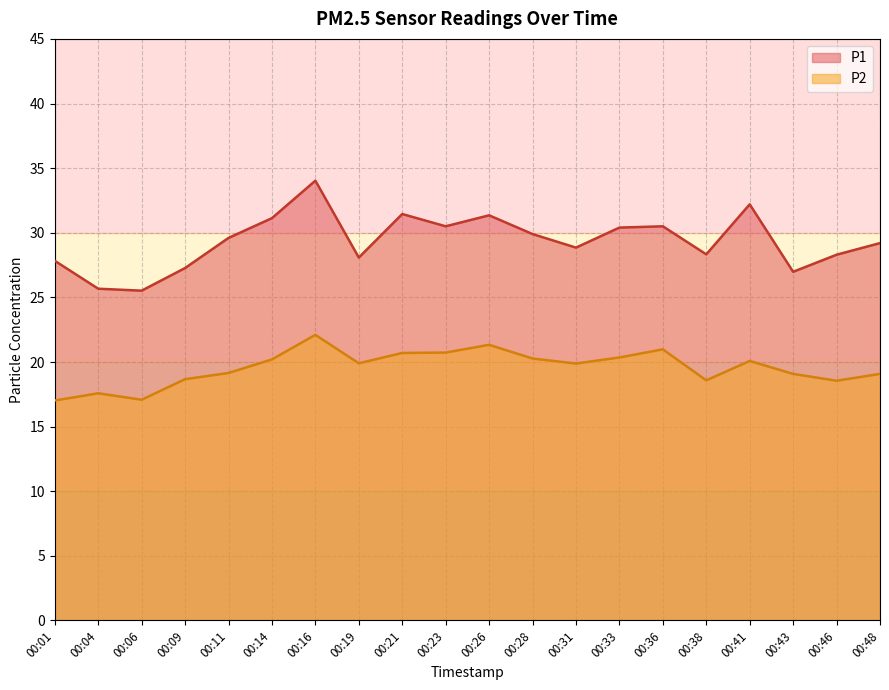

What is the approximate value of P1 at 00:46?

28.3